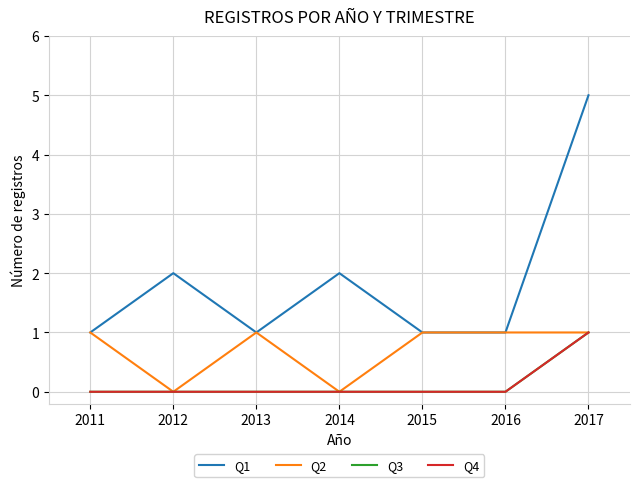

Is this an area chart (filled region under the line)?

No